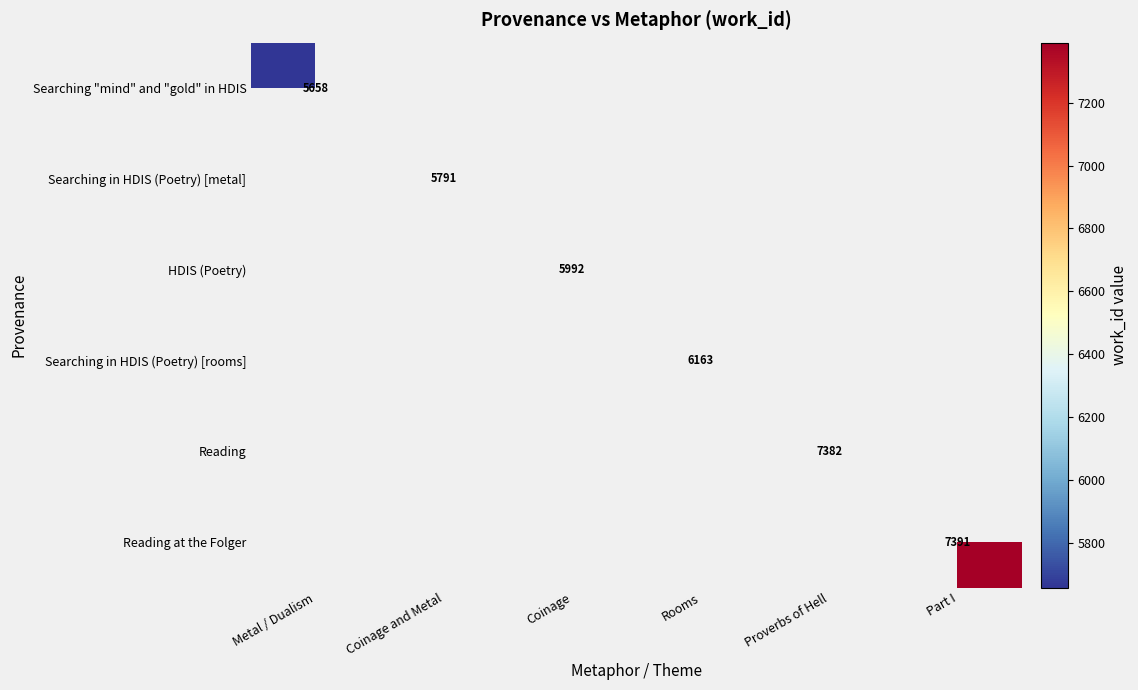

At how many categories does at least one series exceed 7144?

2